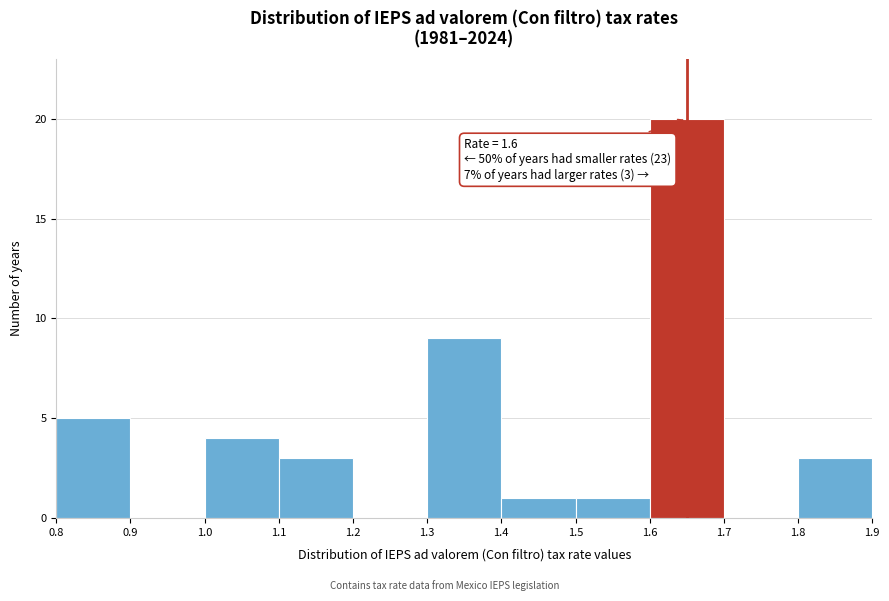

Which range on the x-axis has the tallest bar?

1.6 to 1.7